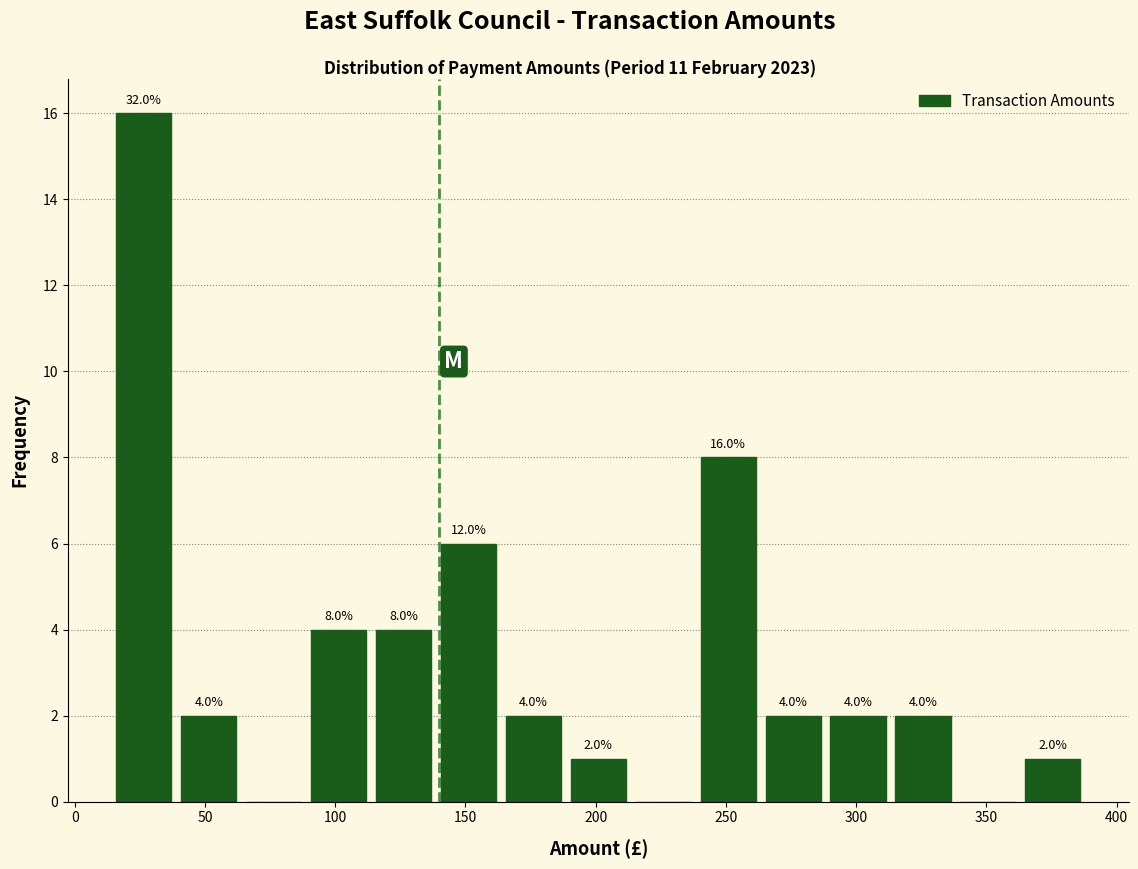

Which range on the x-axis has the tallest bar?

15 to 40